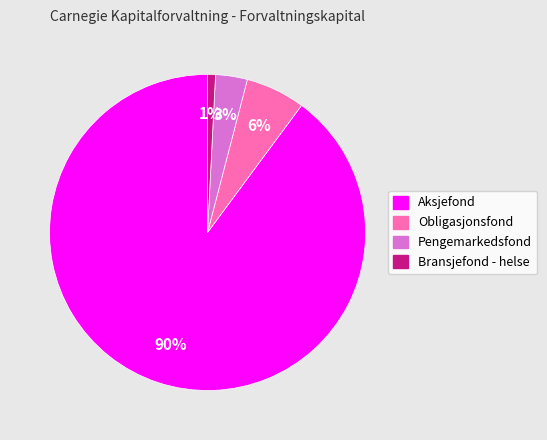

Rank the categories by value from highest to lowest.

Aksjefond, Obligasjonsfond, Pengemarkedsfond, Bransjefond - helse